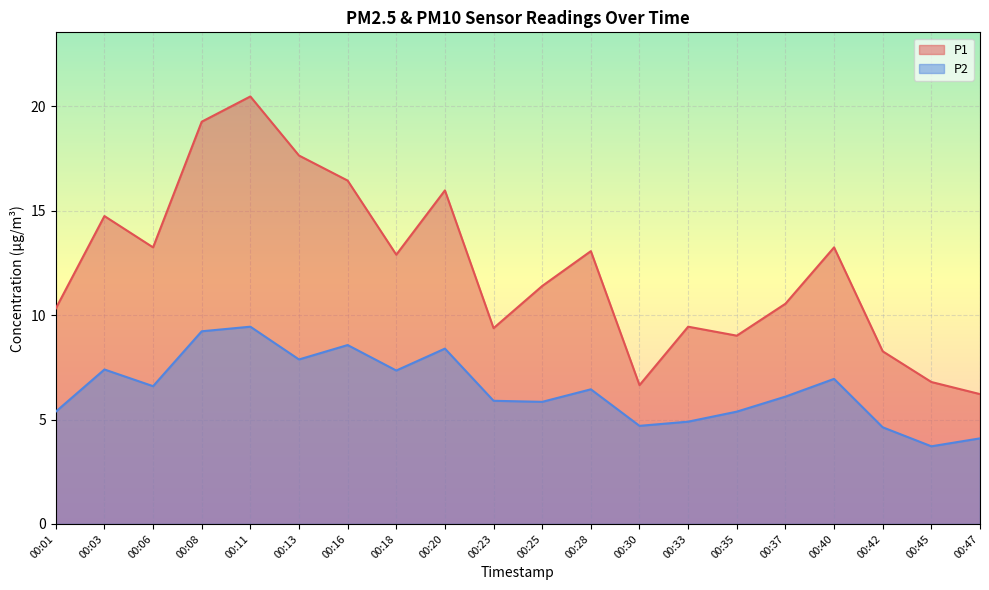

Where does the P2 series first go above 6?

00:03